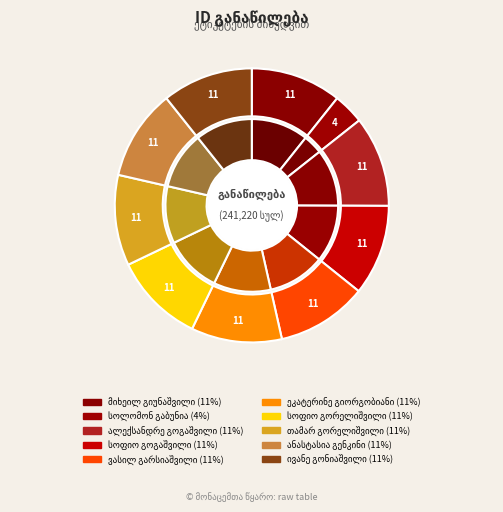

Count the number of slices in the pie.

10